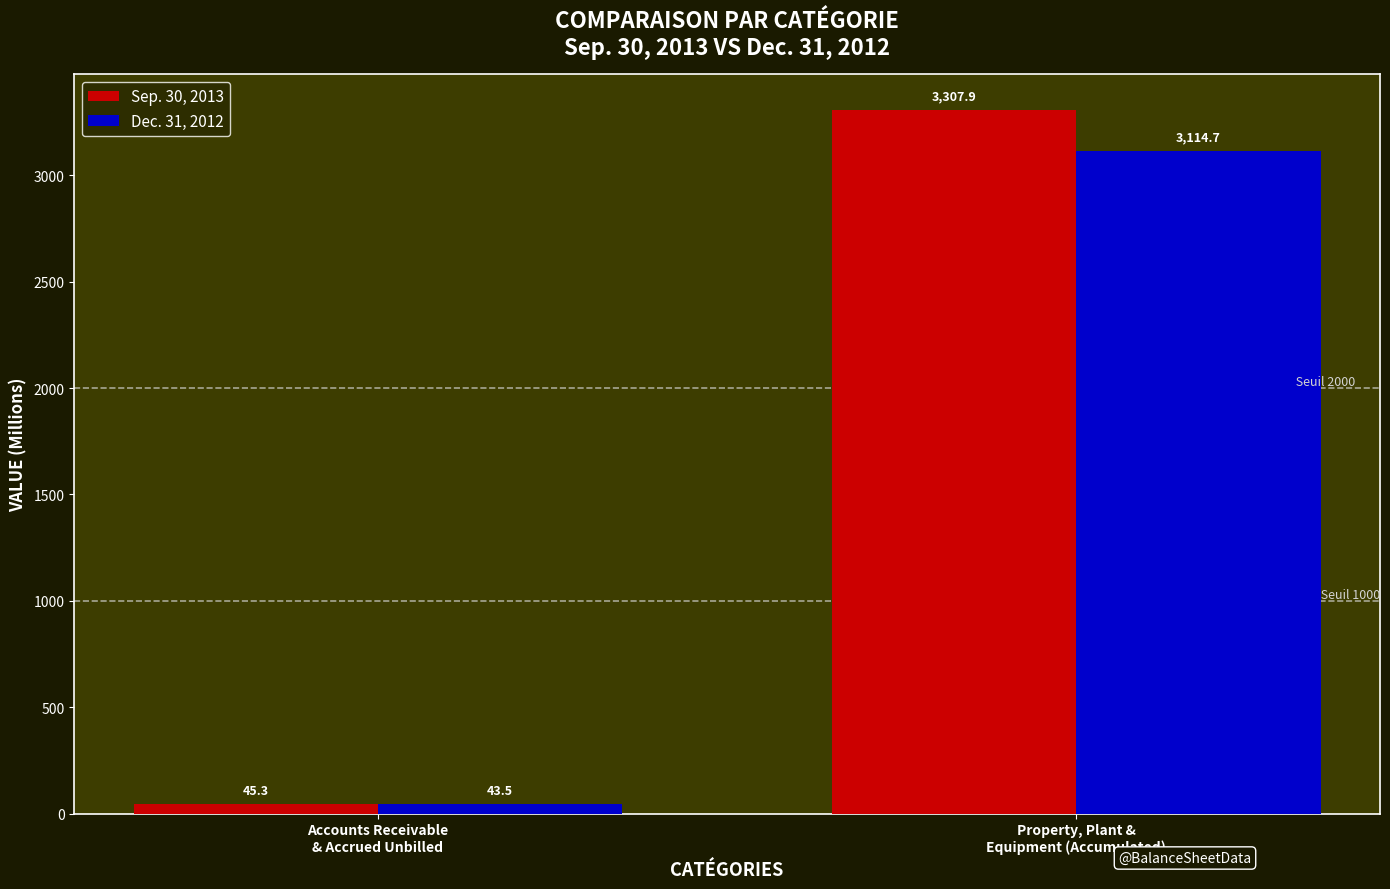

Rank the series at Accounts Receivable
& Accrued Unbilled from lowest to highest value.

Dec. 31, 2012, Sep. 30, 2013